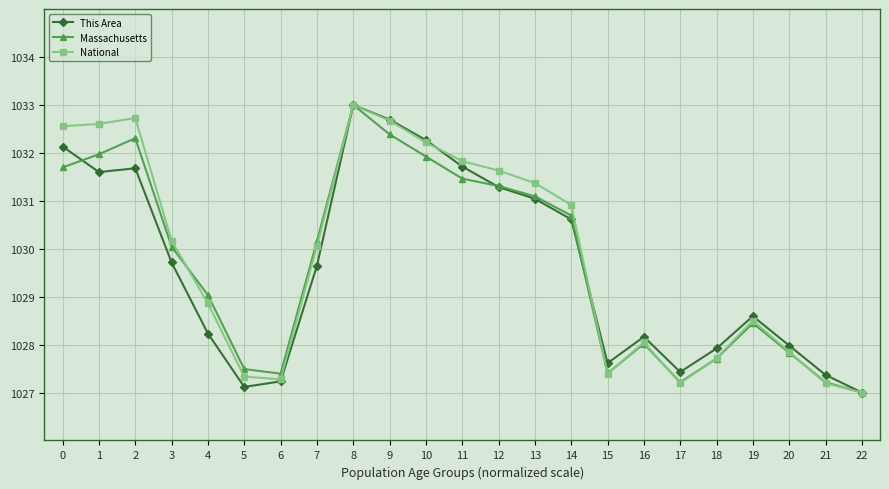

Reading right to left, what are all the values shown in this chart?

This Area: 1027.0	1027.4	1028.0	1028.6	1027.9	1027.4	1028.2	1027.6	1030.6	1031.0	1031.3	1031.7	1032.3	1032.7	1033.0	1029.6	1027.2	1027.1	1028.2	1029.7	1031.7	1031.6	1032.1
Massachusetts: 1027.0	1027.2	1027.8	1028.4	1027.7	1027.2	1028.0	1027.4	1030.7	1031.1	1031.3	1031.5	1031.9	1032.4	1033.0	1030.2	1027.4	1027.5	1029.0	1030.0	1032.3	1032.0	1031.7
National: 1027.0	1027.2	1027.8	1028.5	1027.7	1027.2	1028.0	1027.4	1030.9	1031.4	1031.6	1031.8	1032.2	1032.7	1033.0	1030.1	1027.3	1027.3	1028.9	1030.2	1032.7	1032.6	1032.6